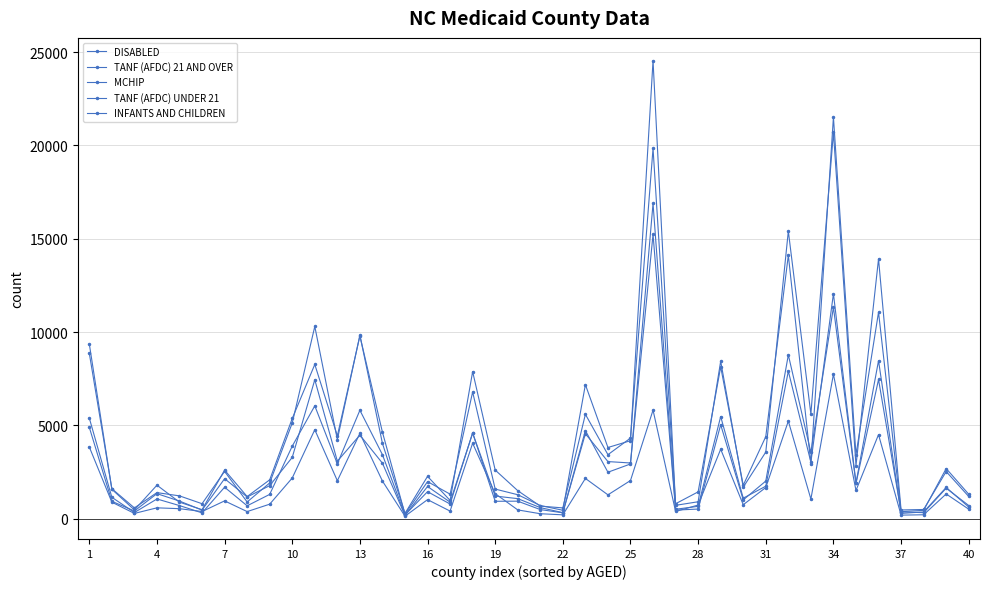

Does the chart have visible grid lines?

Yes